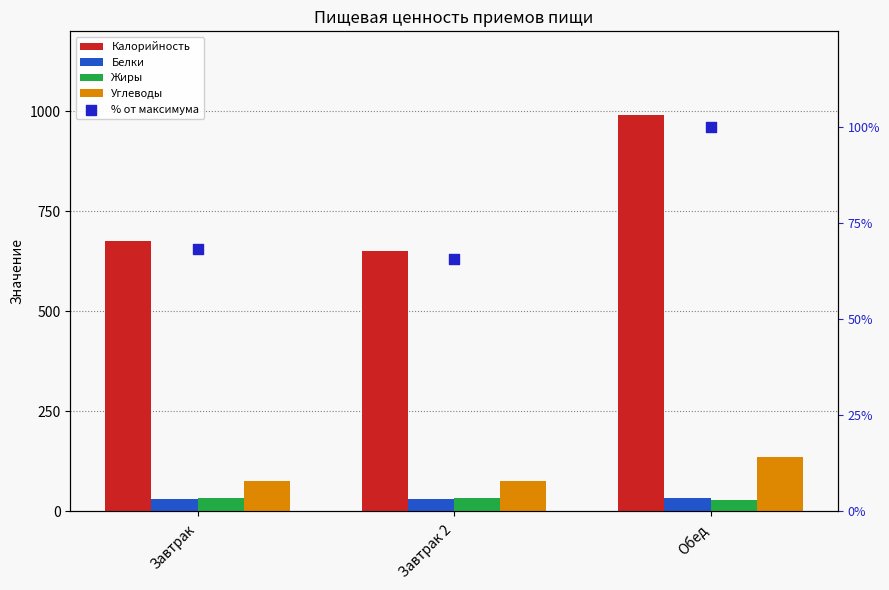

Which series has the largest total across all categories?

Калорийность